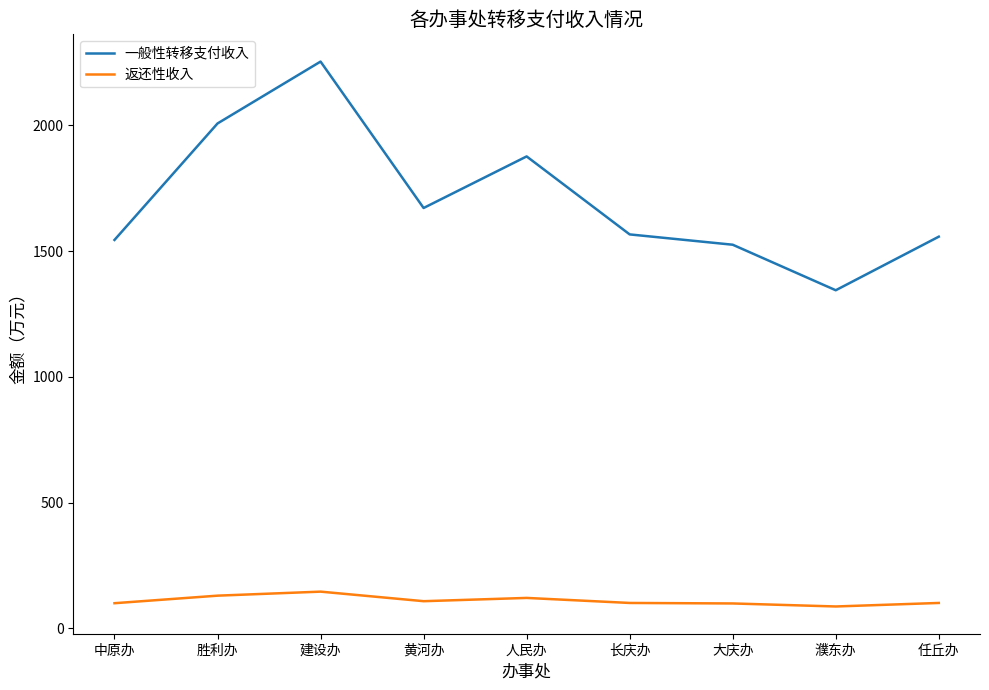

Which series has the largest total across all categories?

一般性转移支付收入